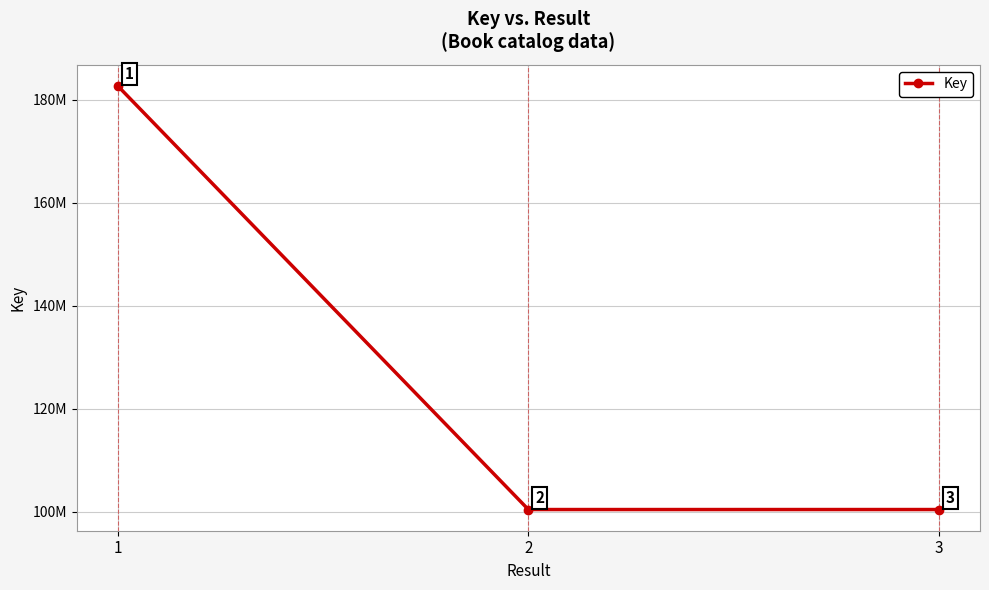

What is the change in value from 1 to 3?

-82224842